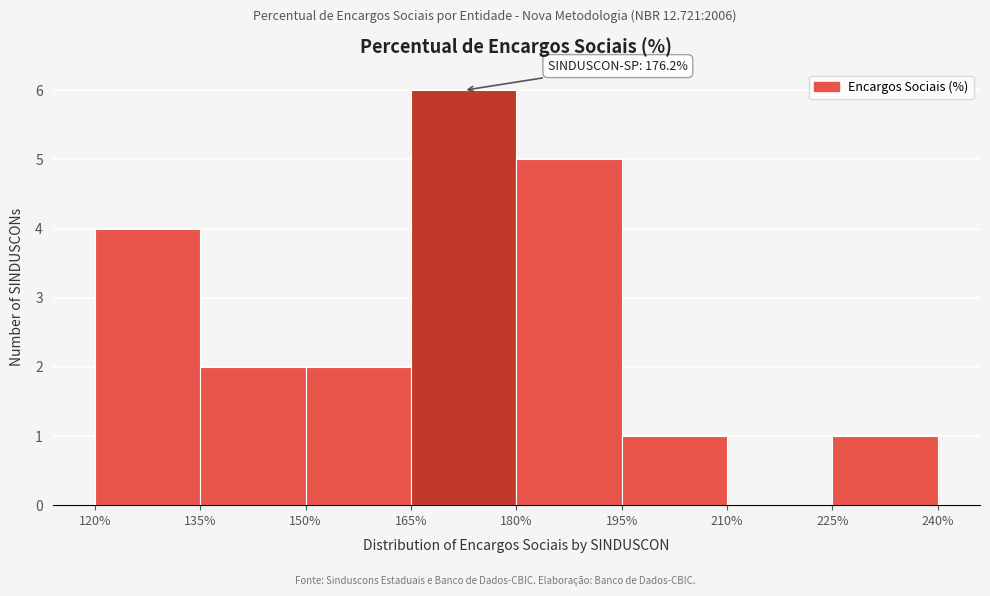

Over which range of the x-axis is the bar tallest?

165% to 180%